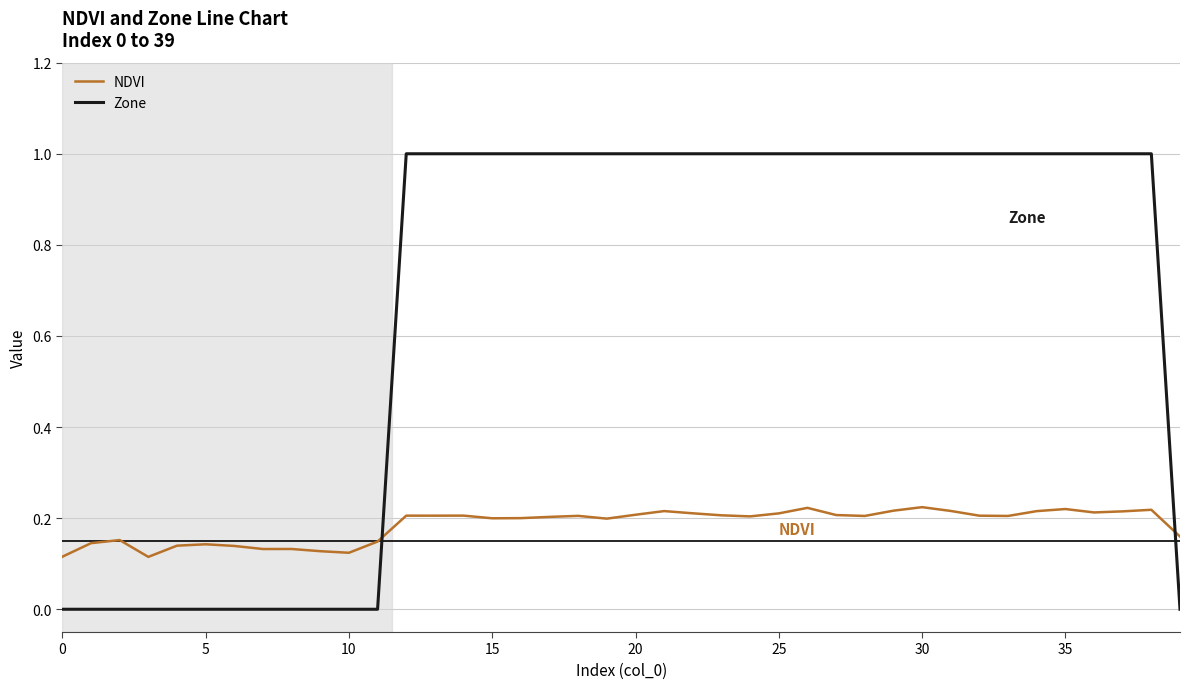

What is the maximum value shown in the chart?

1.0